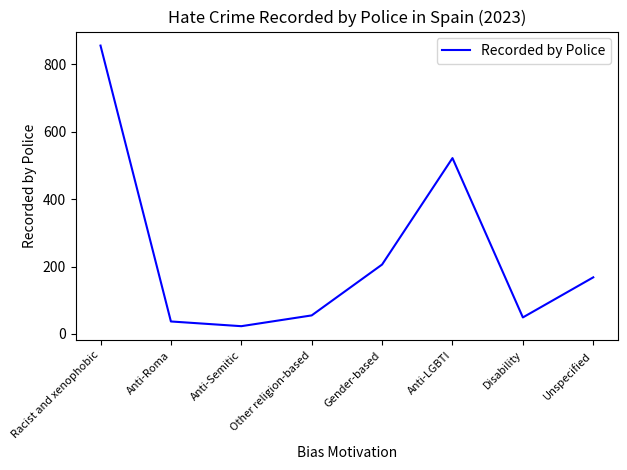

How many interior local valleys (lower than both neighbors) does the data have?

2